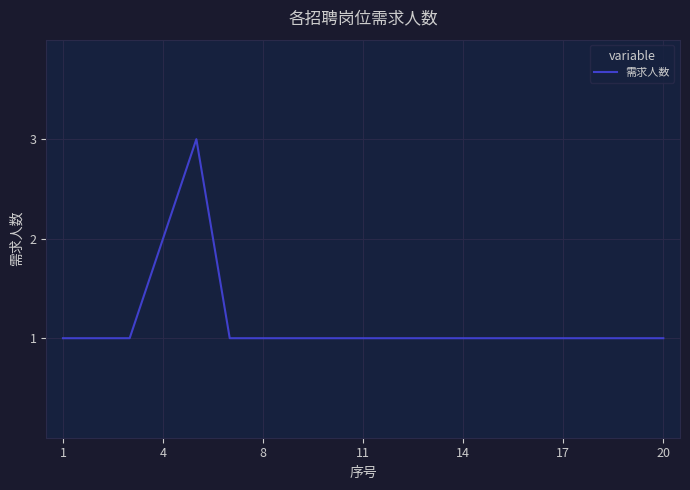

Does the chart have visible grid lines?

Yes